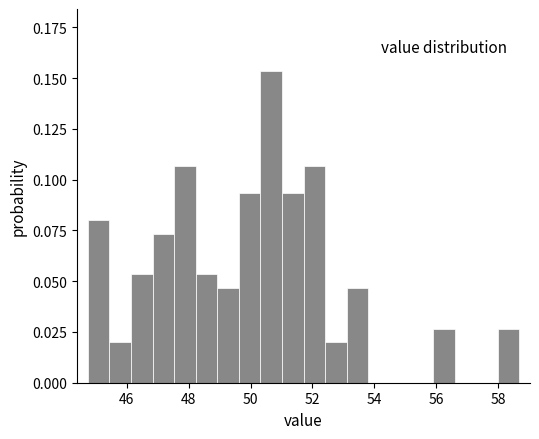

Around what value on the x-axis is the tallest bar? Give the approximate position of its centre, as read against the axis.

50.6